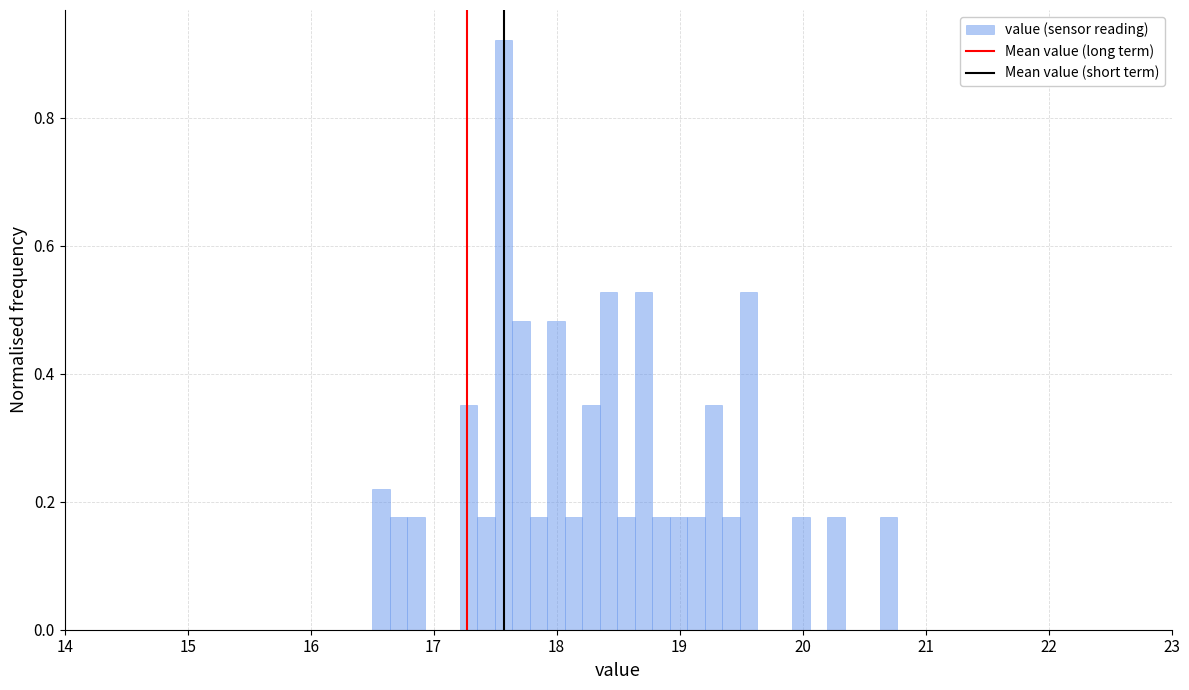

Read against the x-axis, roughly where is the centre of the tallest bar?

17.6